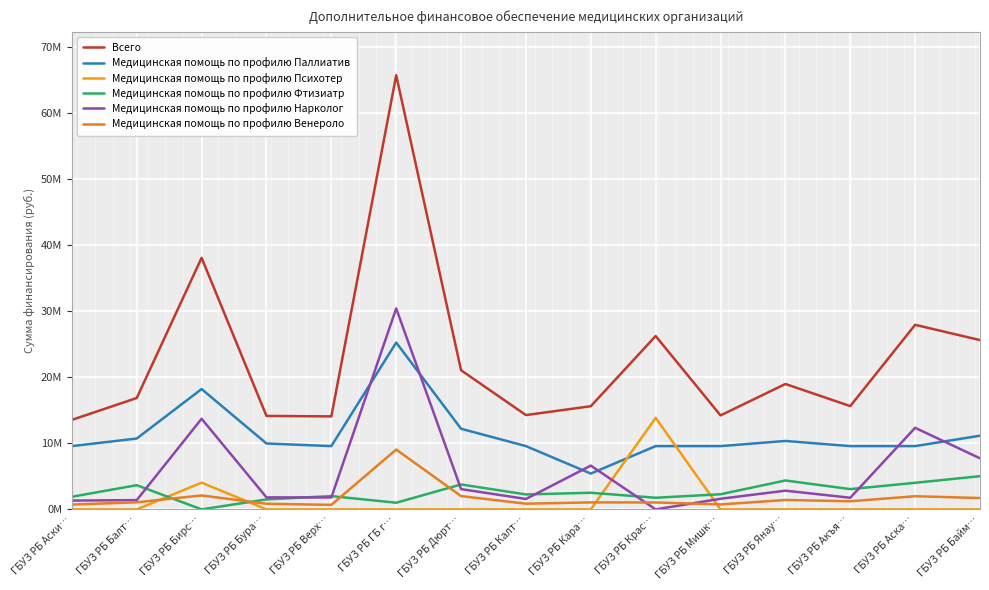

Does the chart display data point markers on the line(s)?

No